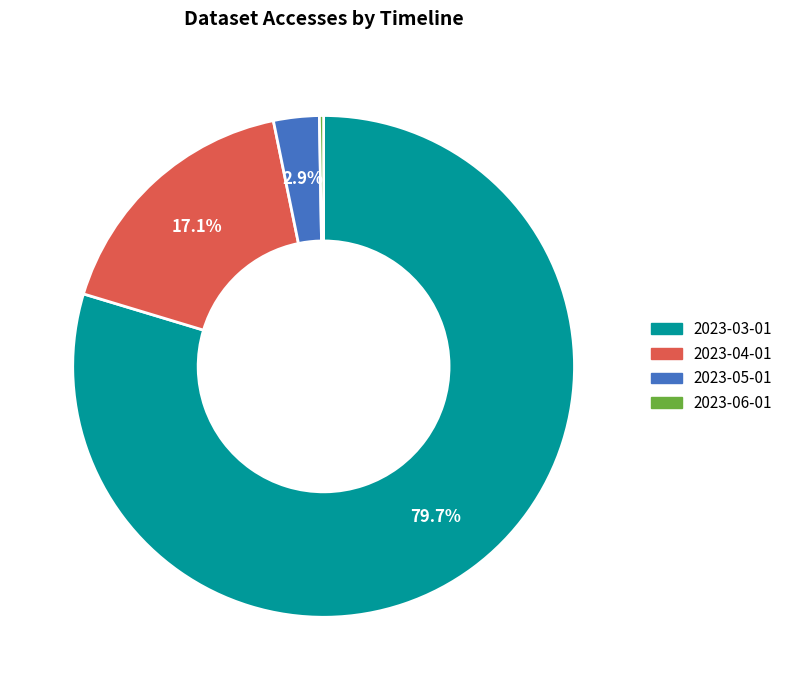

Which has a higher value, 2023-04-01 or 2023-05-01?

2023-04-01